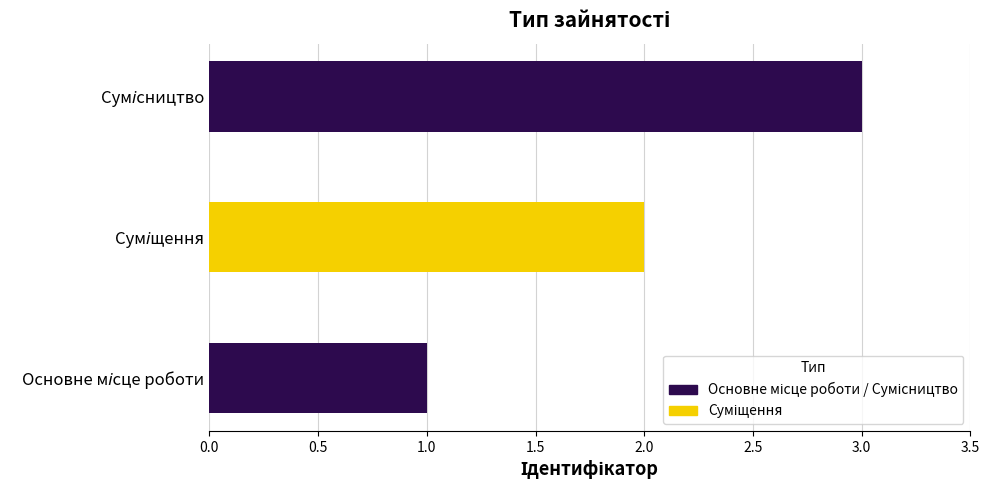

What is the maximum value shown in the chart?

3